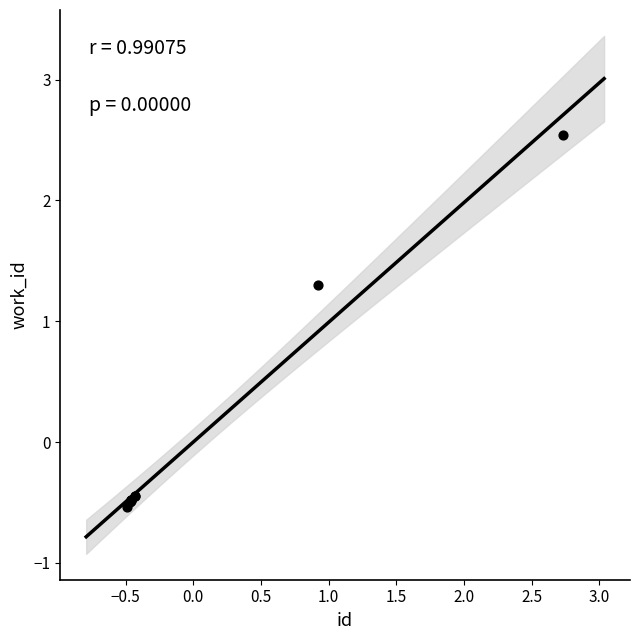

What Y value in the scatter plot is closest to 1?

1.3